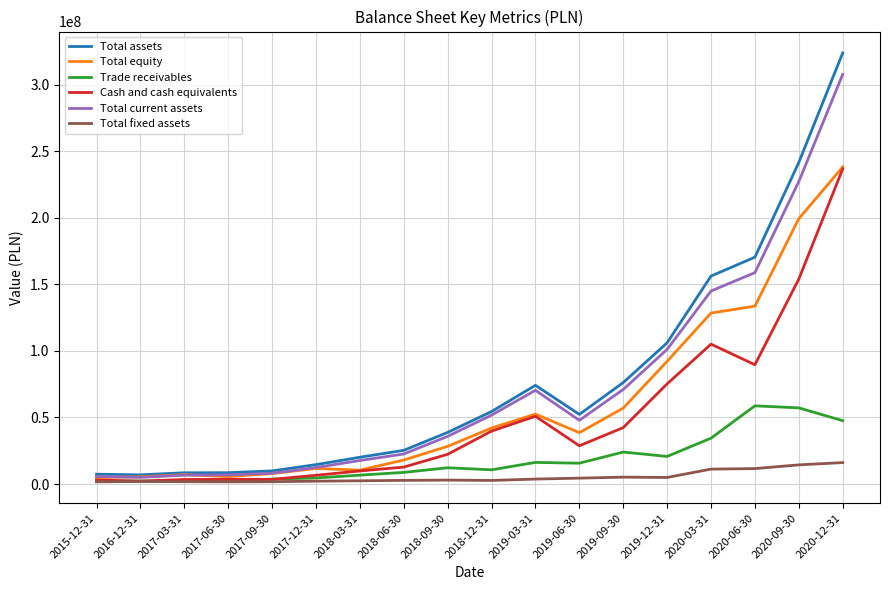

What is the smallest value displayed?

1670809